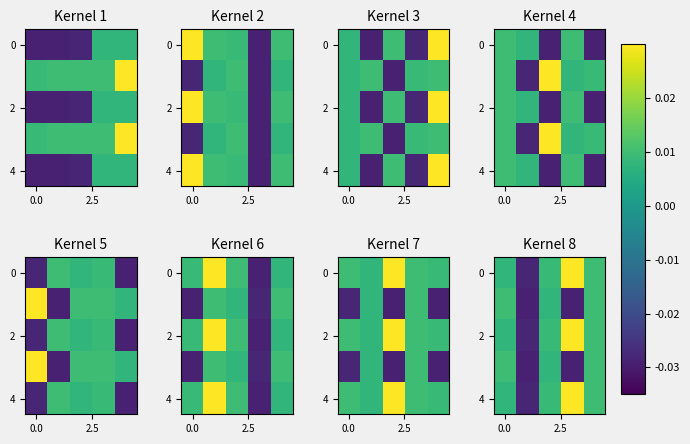

How many data points in 2 are above 0?

4